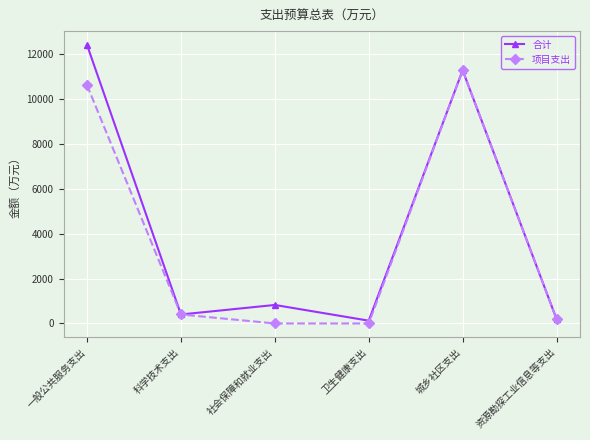

Which series changed the most between 卫生健康支出 and 资源勘探工业信息等支出?

项目支出